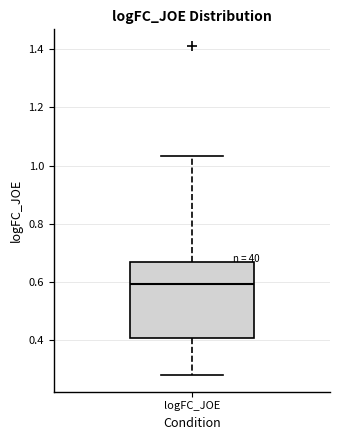

Transcribe this box plot: give where the median line is, the range the box spans, and where the two whiskers end, as read against the y-axis. The values are not printed on the chart, so give them approximately, as read against the axis.

median 0.60, box 0.40 to 0.66, whiskers 0.28 to 1.04